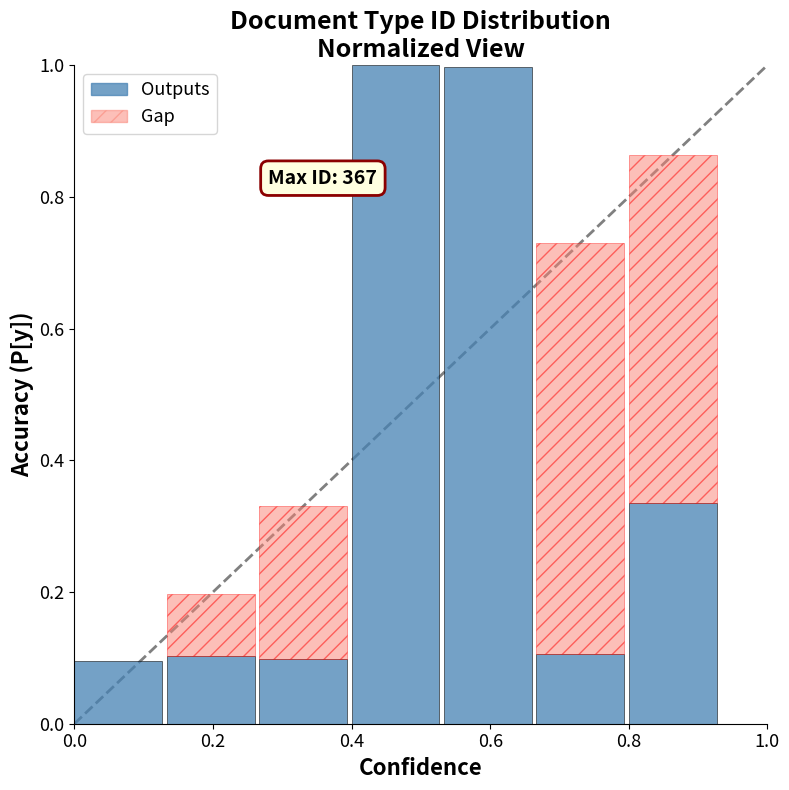

Are the bars horizontal?

No